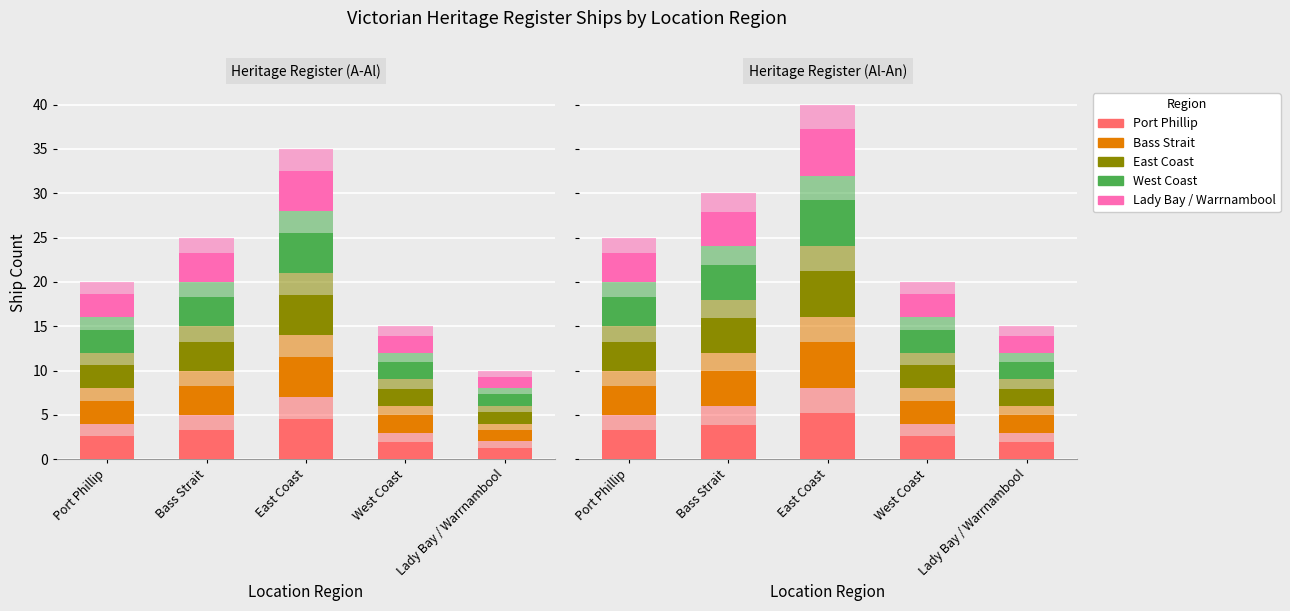

At which category does the chart reach its peak across all series?

East Coast